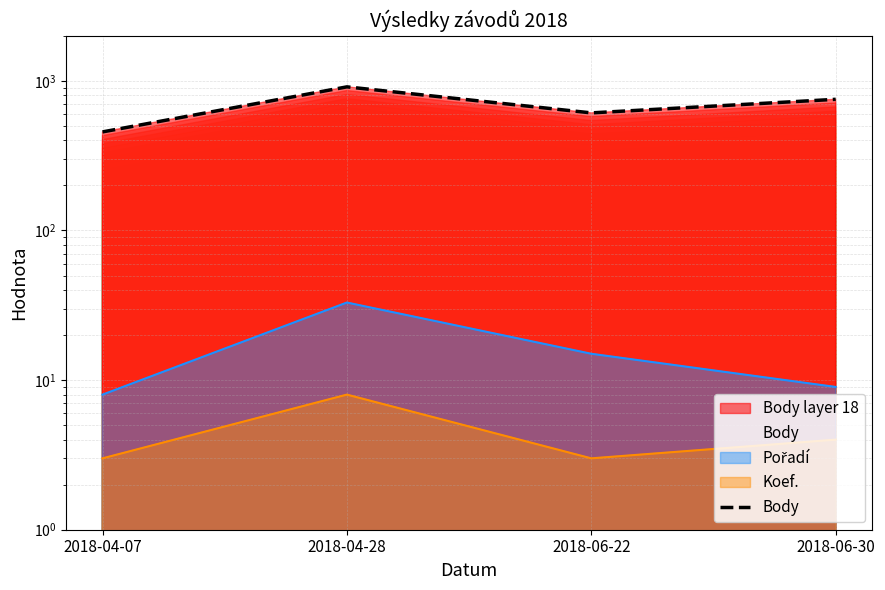

Which category has the lowest value across all series?

2018-04-07